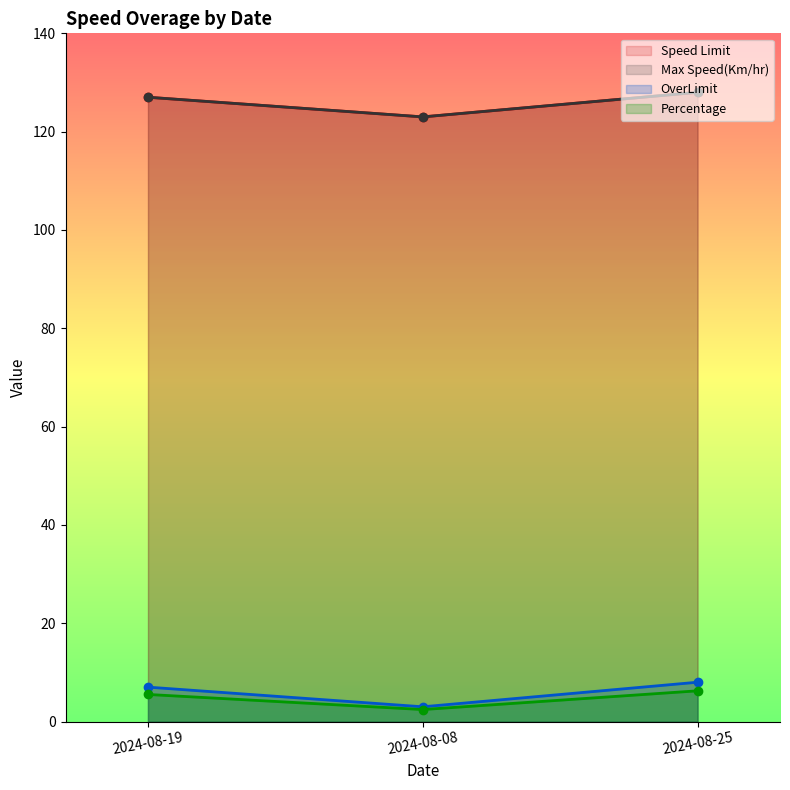

What is the value of the Speed Limit point at the 2nd from the left?

123.0